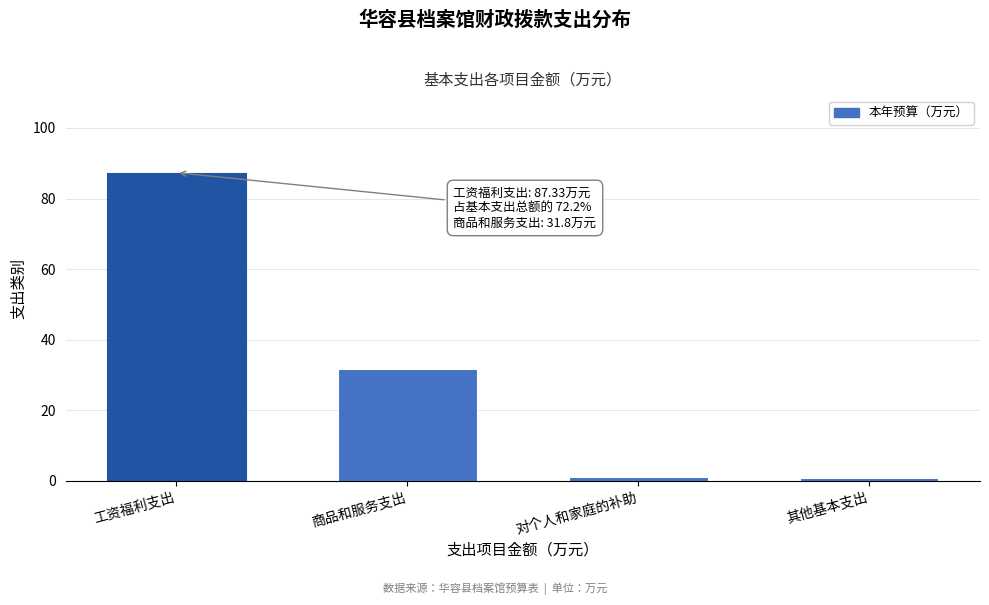

The value at 商品和服务支出 is 31.8. True or false?

True